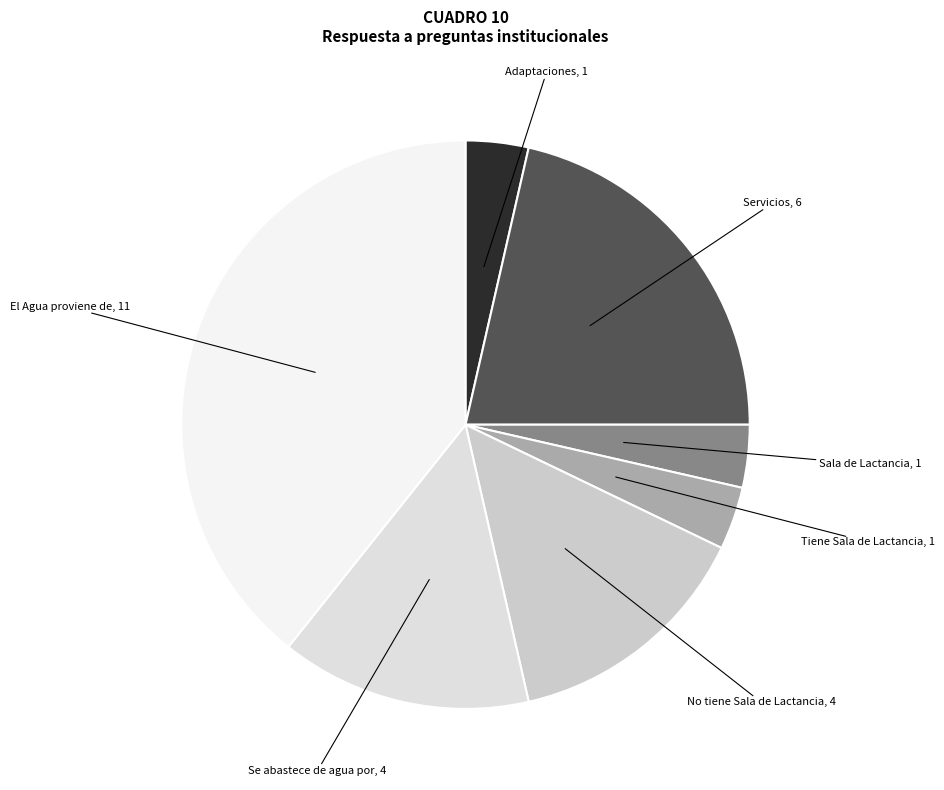

Is there any slice that represents more than half of the pie?

No